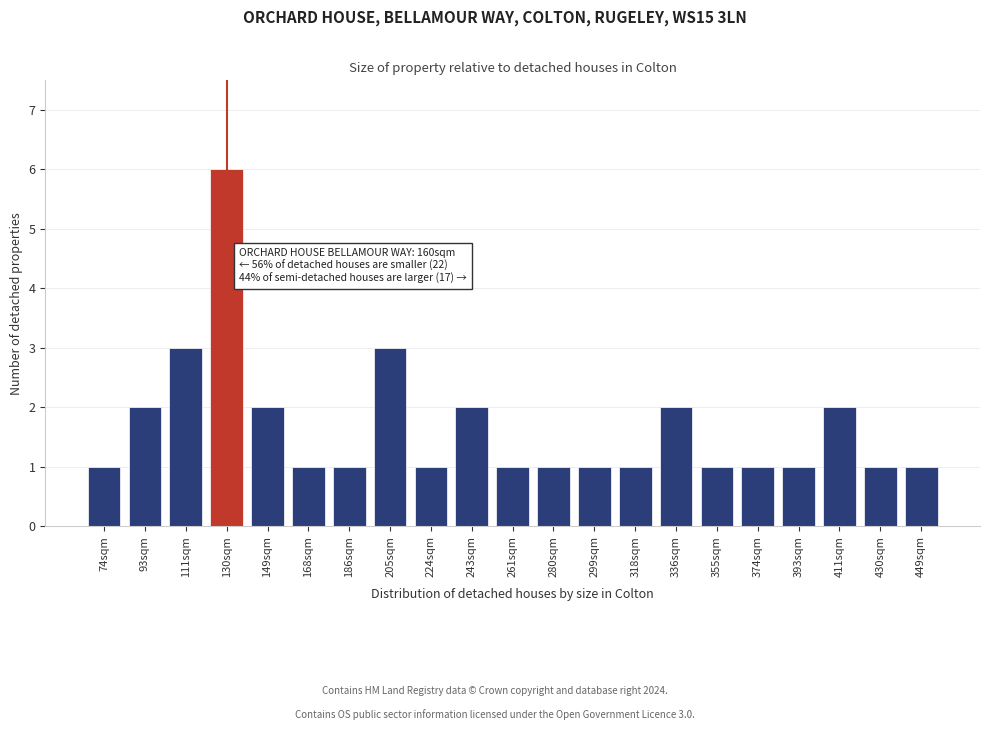

Reading left to right, extract all data points from this chart.

74sqm=1	93sqm=2	111sqm=3	130sqm=6	149sqm=2	168sqm=1	186sqm=1	205sqm=3	224sqm=1	243sqm=2	261sqm=1	280sqm=1	299sqm=1	318sqm=1	336sqm=2	355sqm=1	374sqm=1	393sqm=1	411sqm=2	430sqm=1	449sqm=1